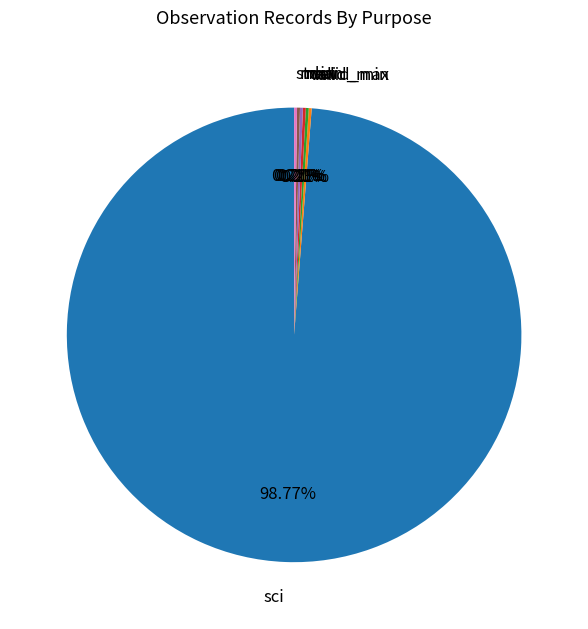

Is there any slice that represents more than half of the pie?

Yes